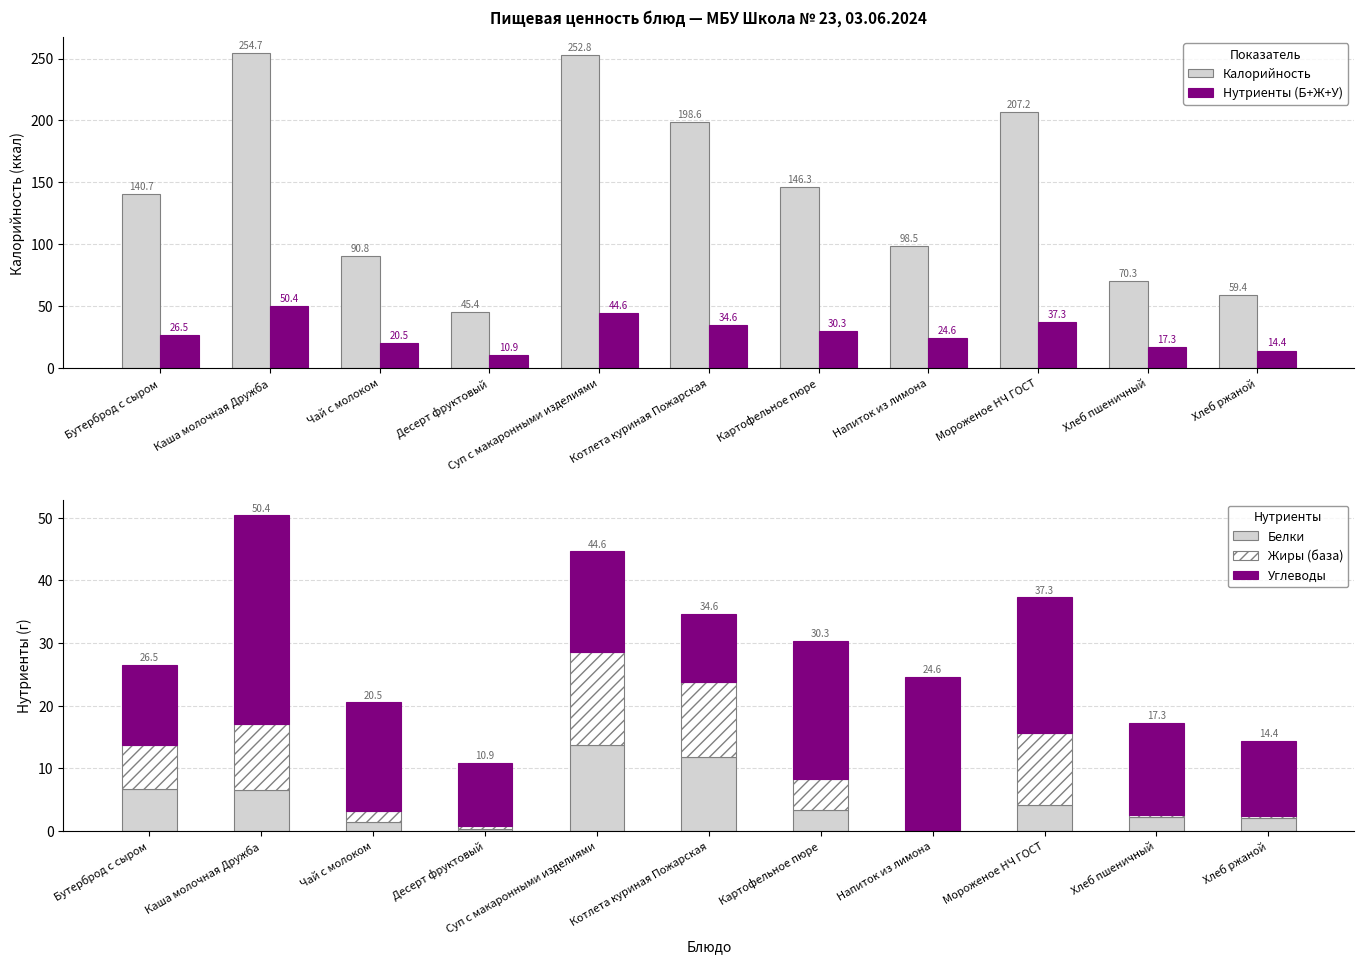

Reading right to left, what are all the values shown in this chart?

Калорийность: 59.4	70.3	207.2	98.5	146.3	198.6	252.8	45.4	90.8	254.7	140.7
Нутриенты (Б+Ж+У): 14.4	17.3	37.3	24.6	30.3	34.6	44.6	10.9	20.5	50.4	26.5
Белки: 2.0	2.3	4.1	0.1	3.3	11.8	13.7	0.4	1.4	6.5	6.7
Жиры (база): 0.4	0.2	11.6	0.0	5.0	12.0	14.8	0.4	1.8	10.6	6.9
Углеводы: 11.9	14.8	21.6	24.4	22.1	10.8	16.1	10.2	17.3	33.2	12.8